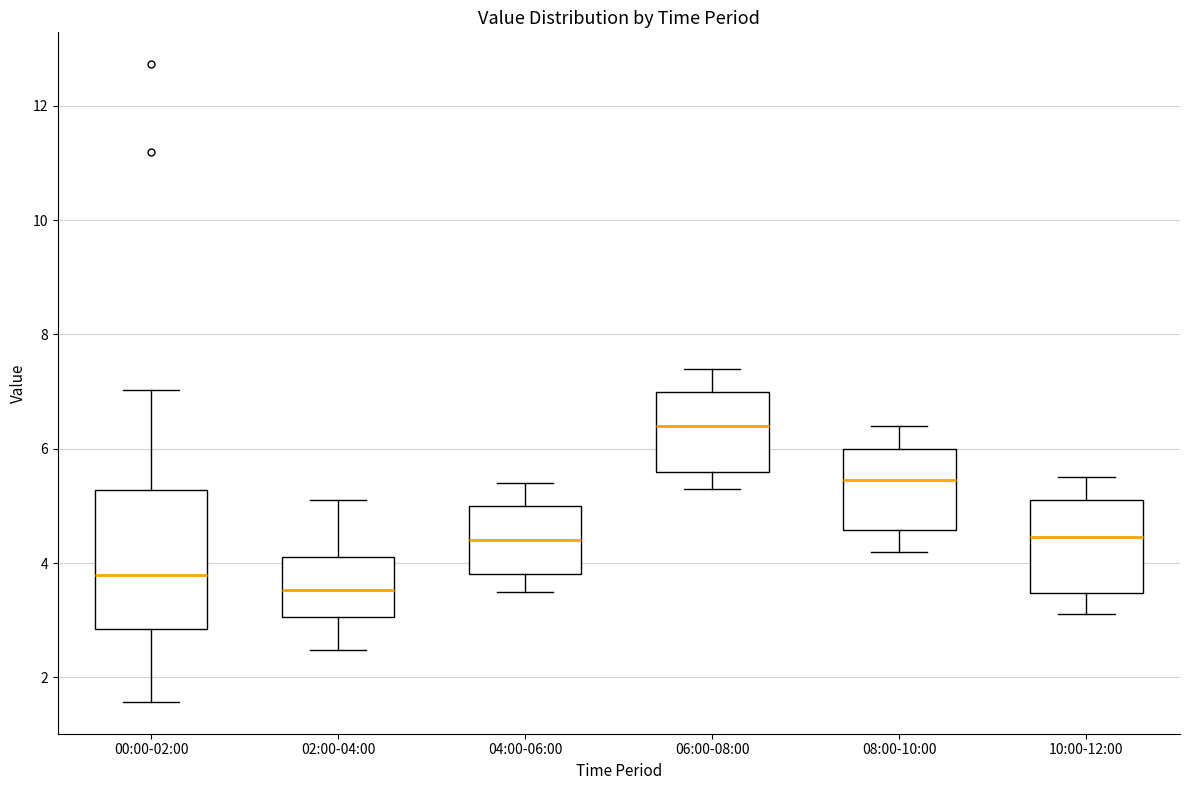

Where is the lower edge of the box for 08:00-10:00 on the y-axis? The values are not printed on the chart, so give them approximately, as read against the axis.

4.6